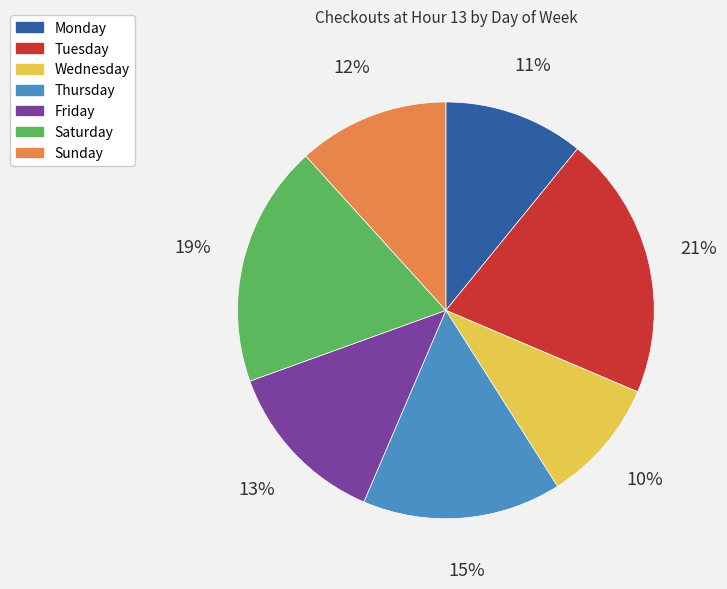

Rank the categories by value from highest to lowest.

Tuesday, Saturday, Thursday, Friday, Sunday, Monday, Wednesday